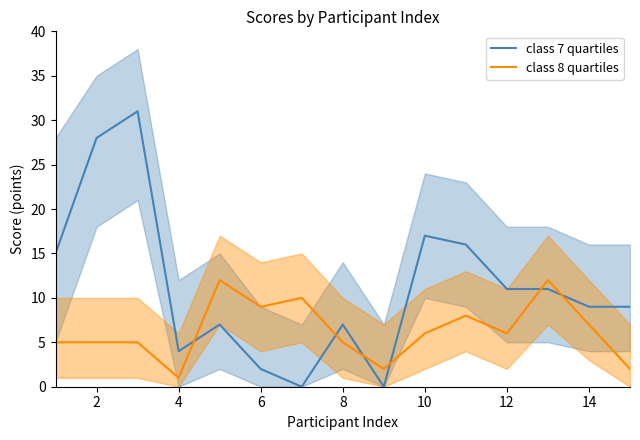

What is the lowest value of the class 8 quartiles series?

1